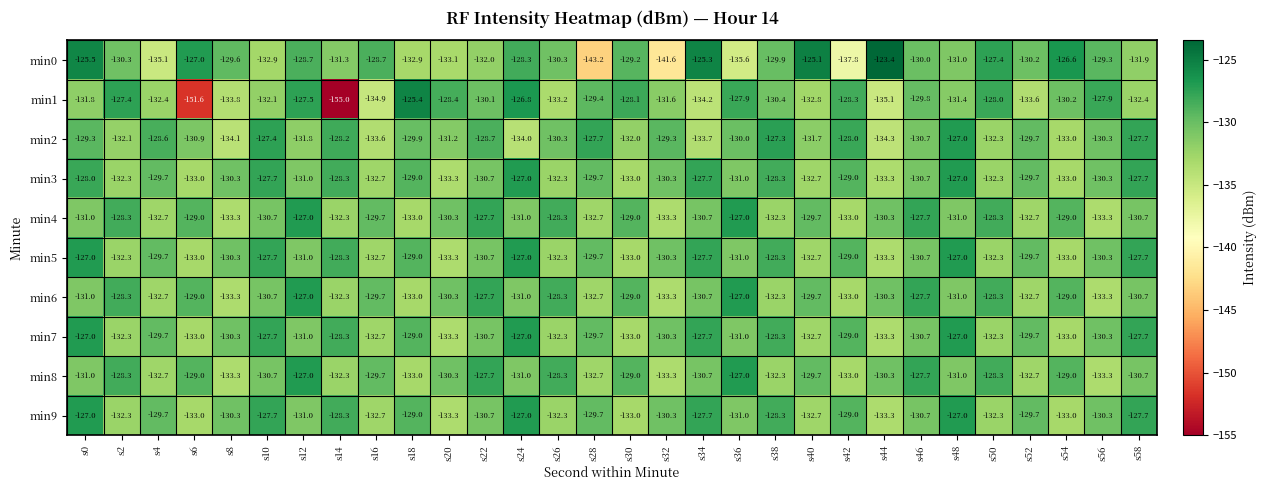

What is the maximum value shown in the chart?

-123.4